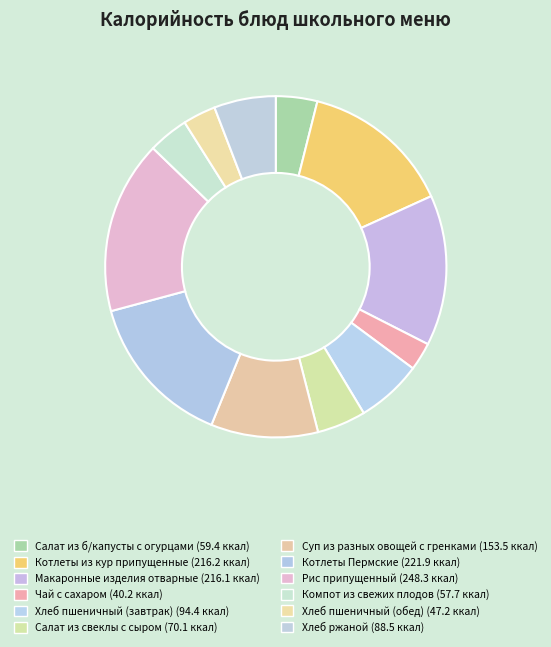

Do Салат из свеклы с сыром and Компот из свежих плодов together represent more than half of the pie?

No